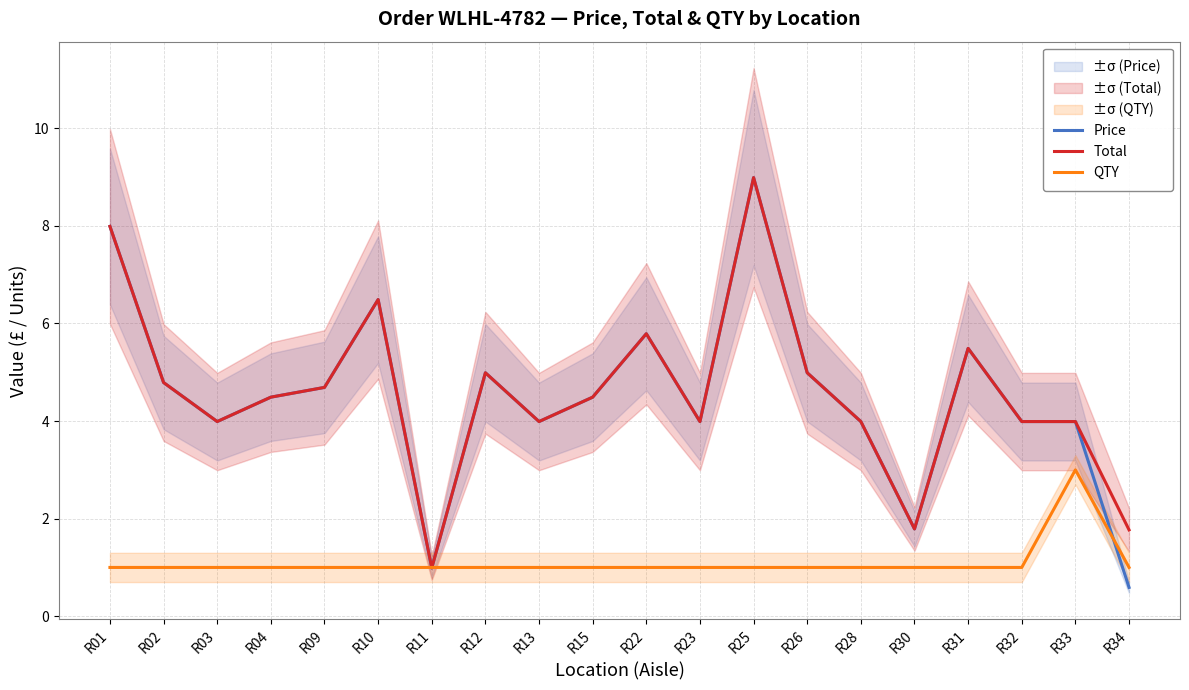

What is the value of the Price point at the 1st from the left?

8.0